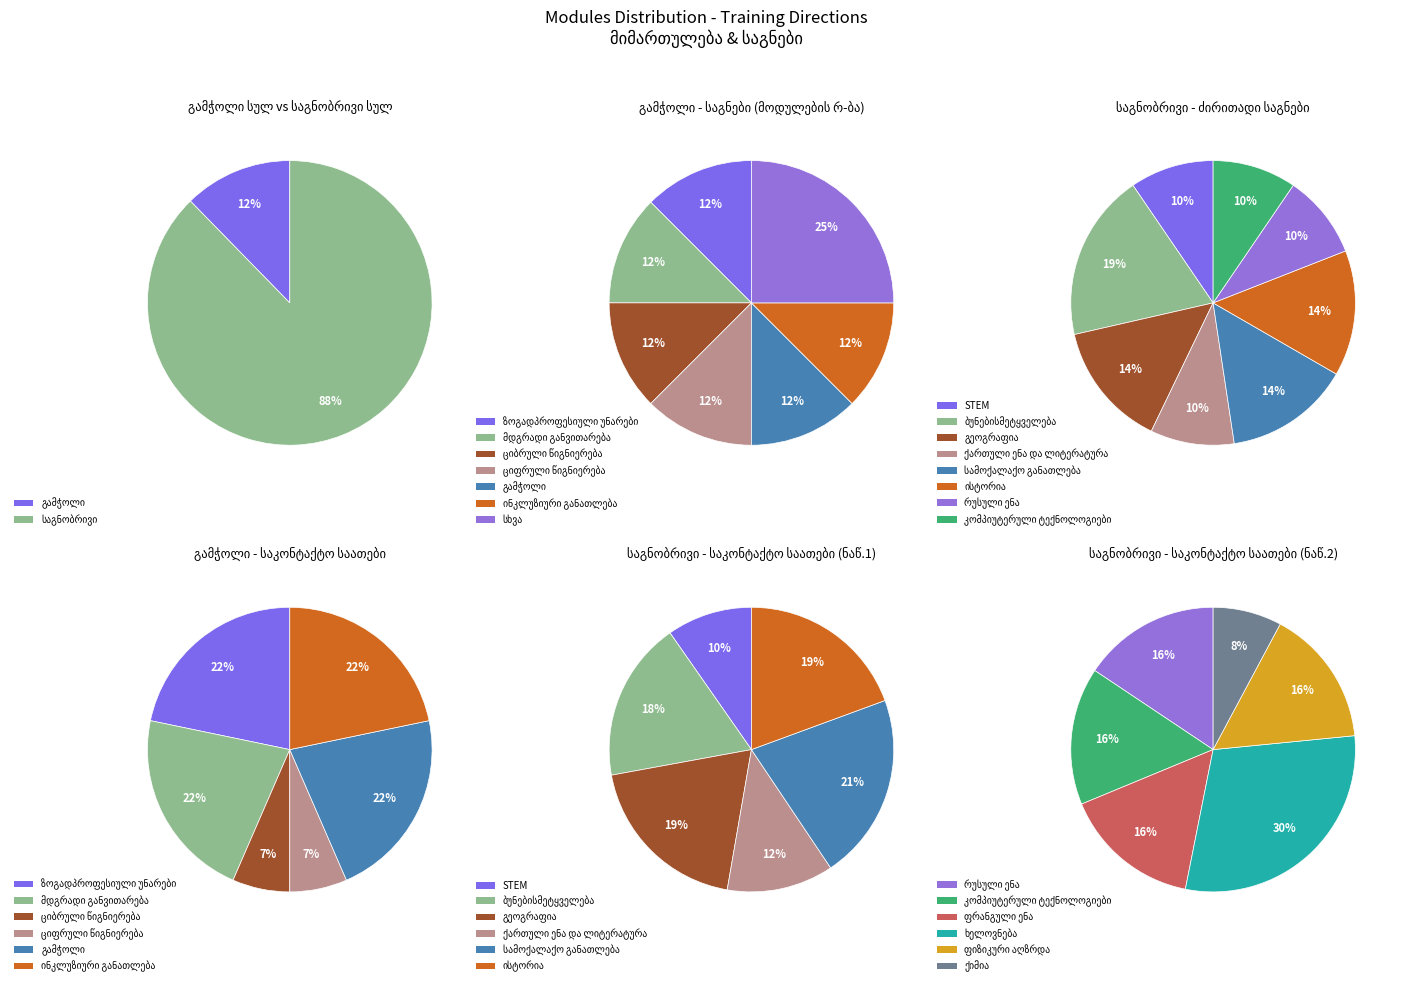

What percentage is the საგნობრივი slice, to the nearest percent?

88%